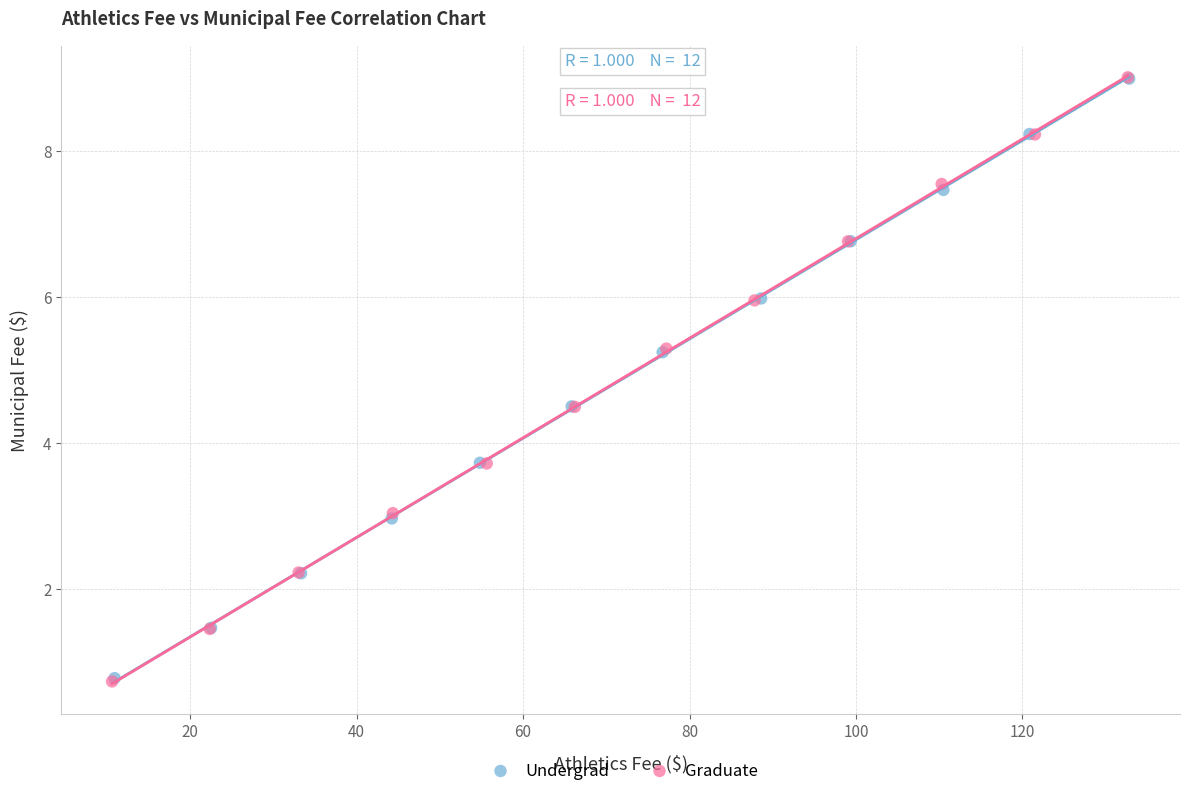

Which series has the largest Y range (max minus min)?

Graduate